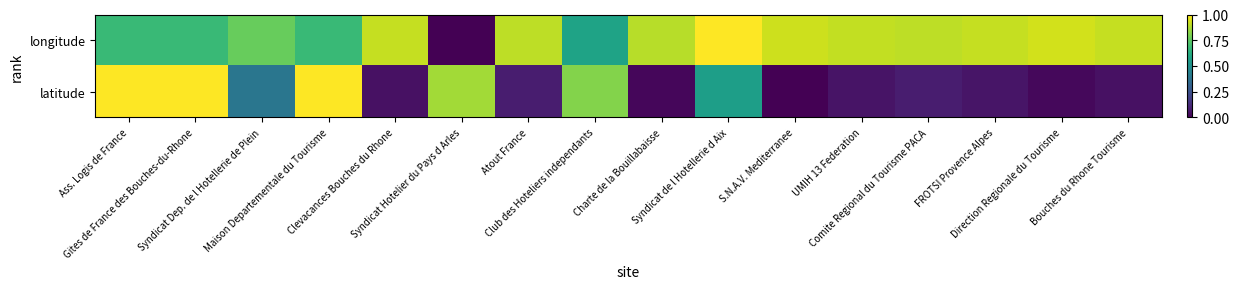

Count the number of categories in the chart.

16